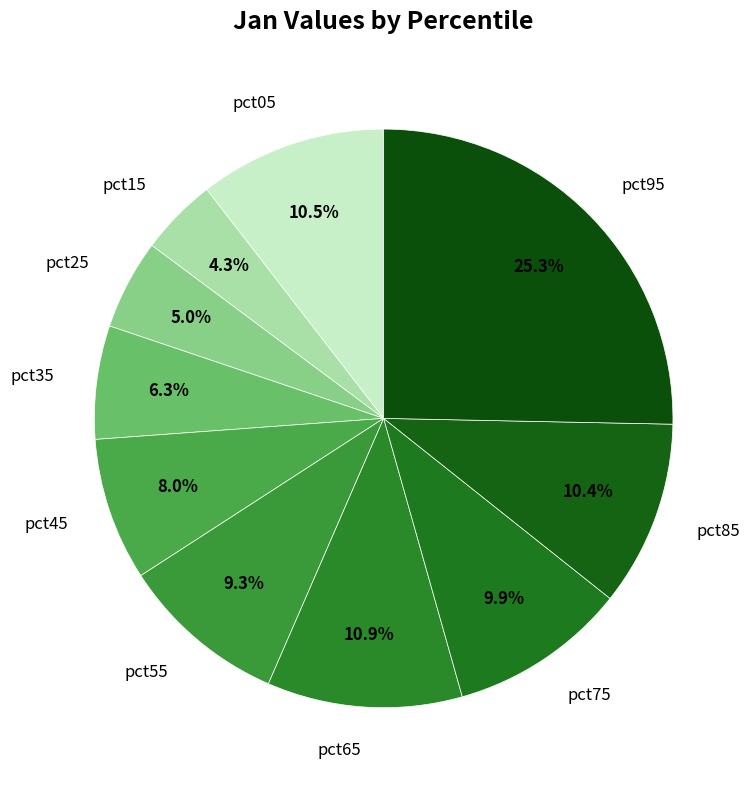

Is the sum of pct05 and pct85 greater than half?

No